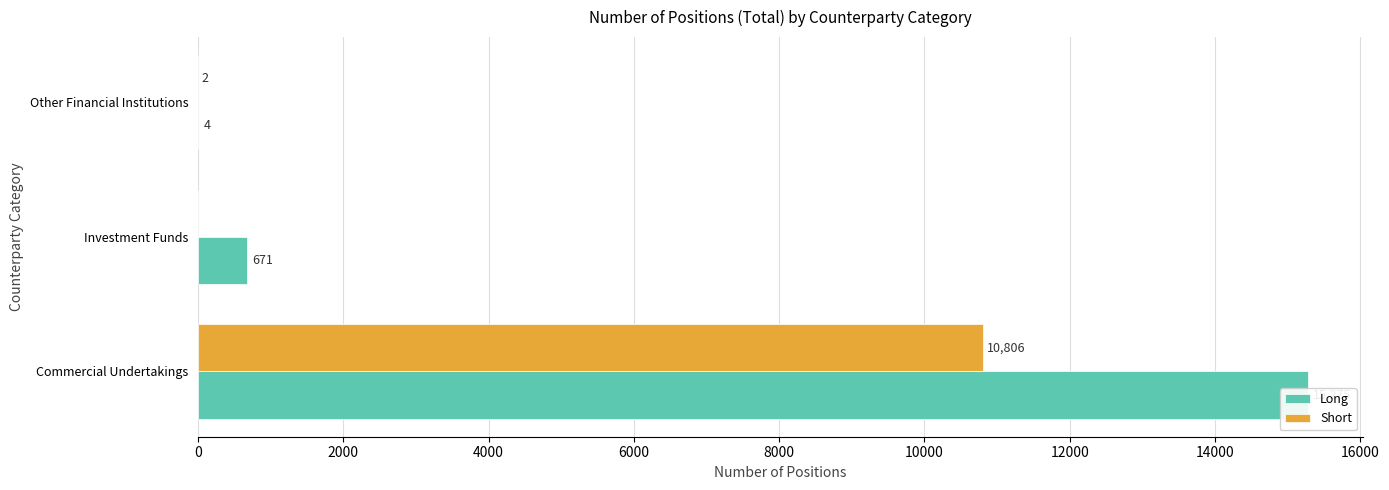

Count the number of data series in this chart.

2